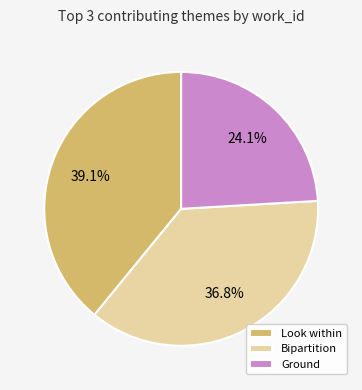

Does any single category account for the majority?

No